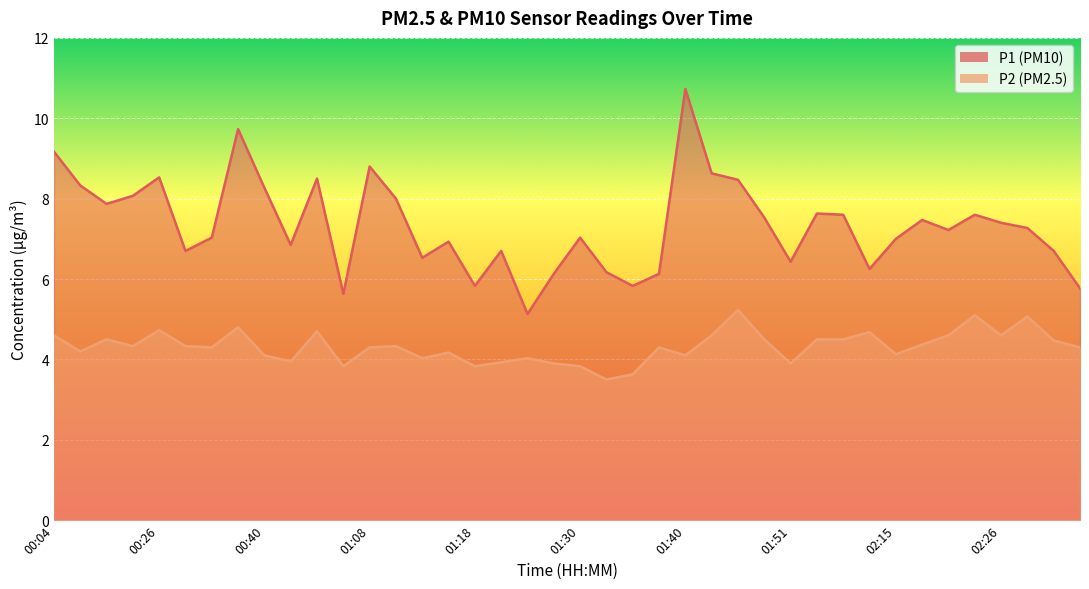

What position from the left is 02:15?

33